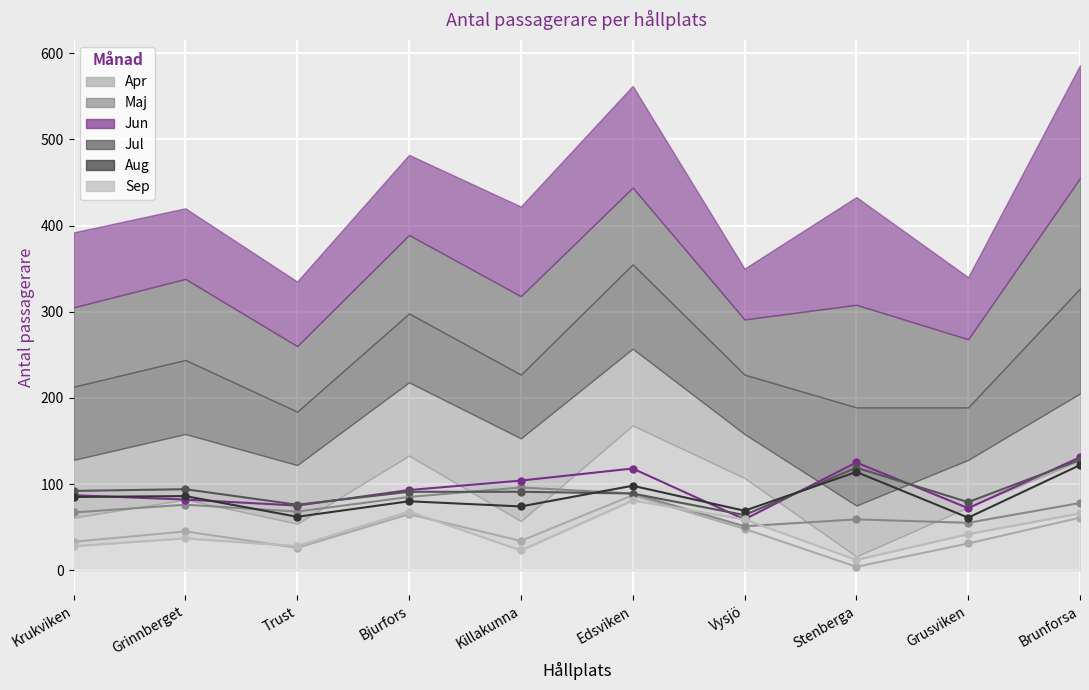

Between which two adjacent categories do Jul (line) and Aug (line) first intersect?

Killakunna and Edsviken